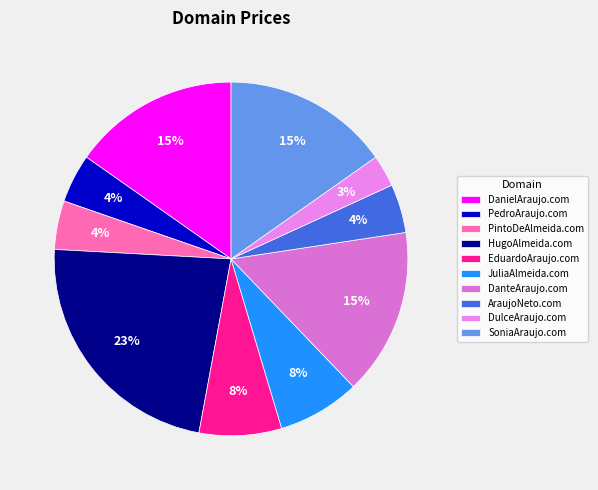

What percentage is the HugoAlmeida.com slice, to the nearest percent?

23%